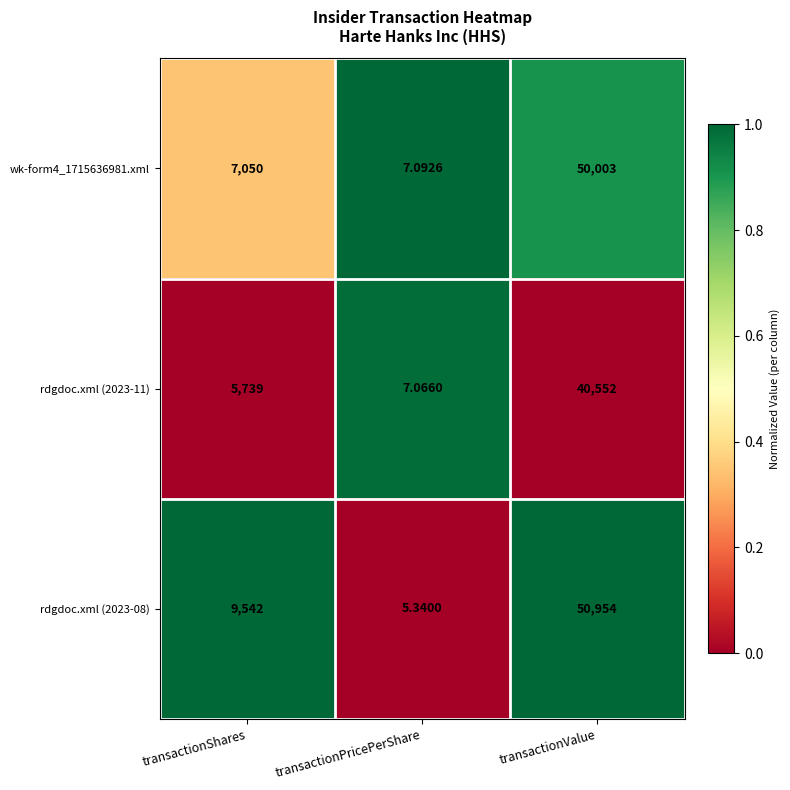

Which category has the highest value in the rdgdoc.xml (2023-08) series?

transactionValue